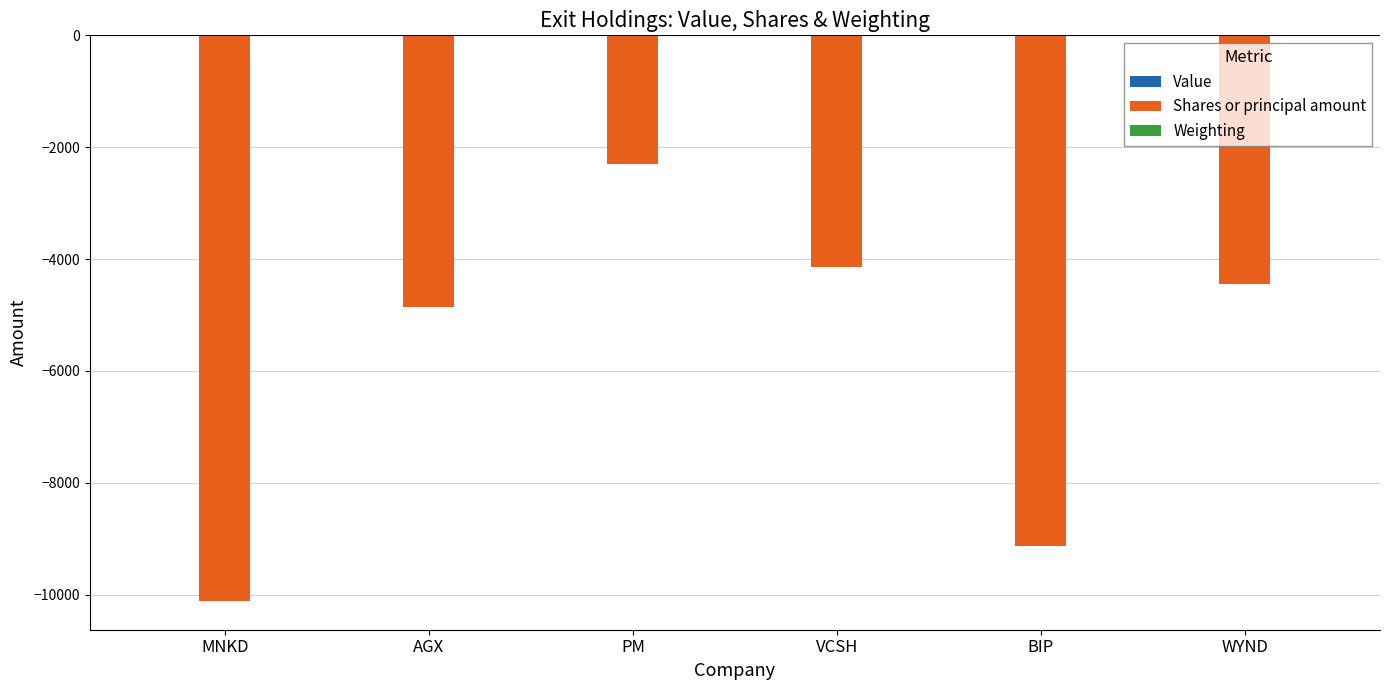

At which category is the sum across all series the highest?

PM